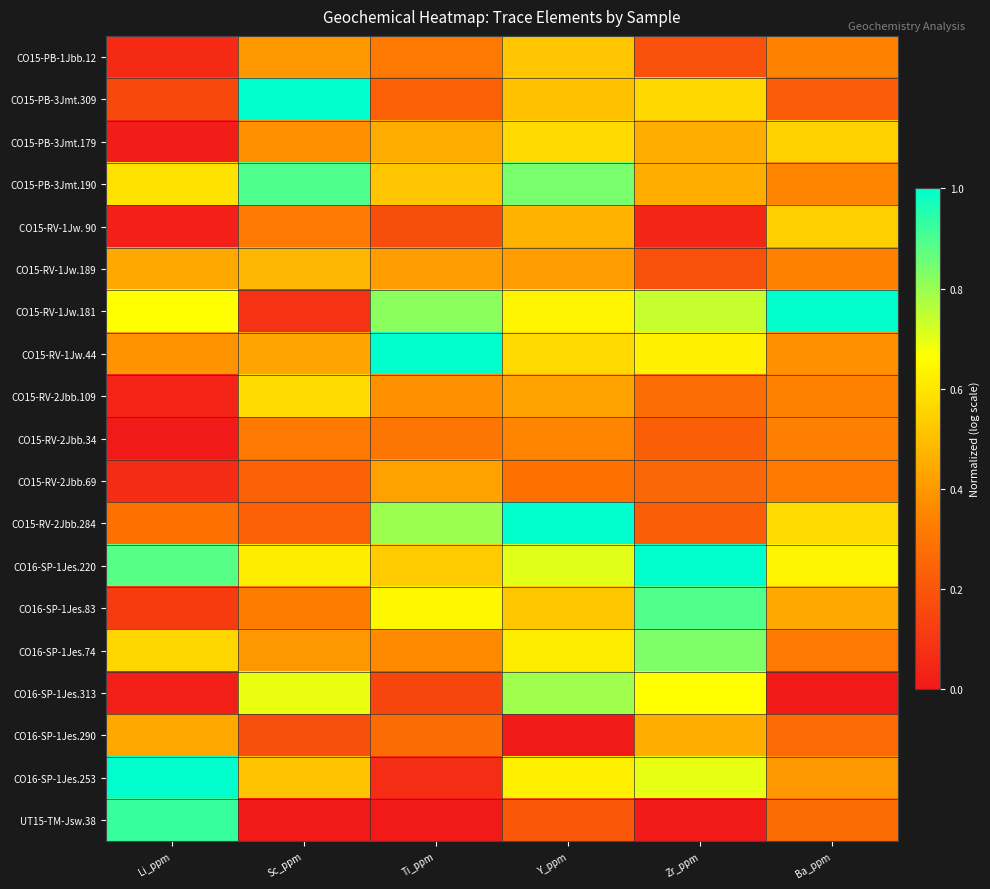

Which series changed the most between Li_ppm and Ti_ppm?

CO16-SP-1Jes.253